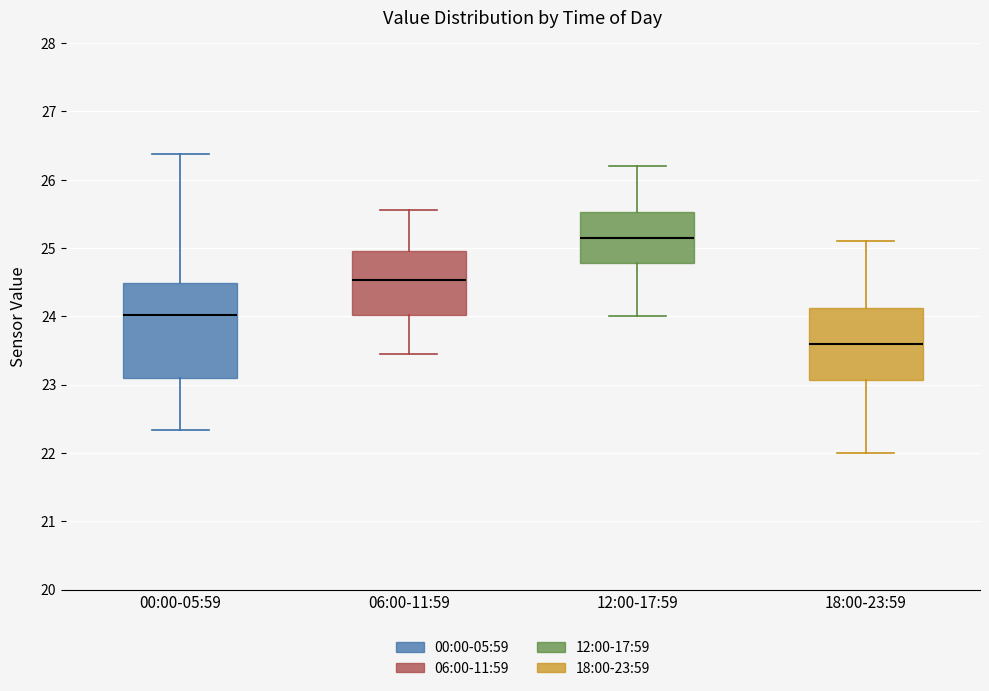

Reading left to right, read every box against the y-axis: the position of its median line, the range the box covers, and the ends of its whiskers. The values are not printed on the chart, so give them approximately, as read against the axis.

00:00-05:59: median 24.0, box 23.1 to 24.5, whiskers 22.3 to 26.4
06:00-11:59: median 24.5, box 24.0 to 25.0, whiskers 23.5 to 25.6
12:00-17:59: median 25.2, box 24.8 to 25.5, whiskers 24.0 to 26.2
18:00-23:59: median 23.6, box 23.1 to 24.1, whiskers 22.0 to 25.1